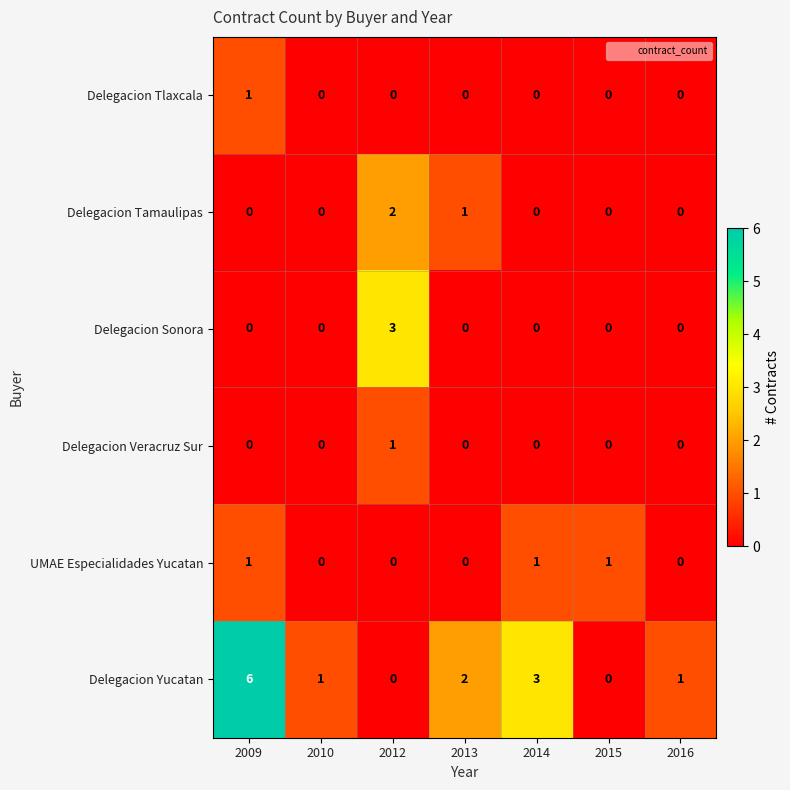

How many Delegacion Sonora values are between 0 and 1?

6